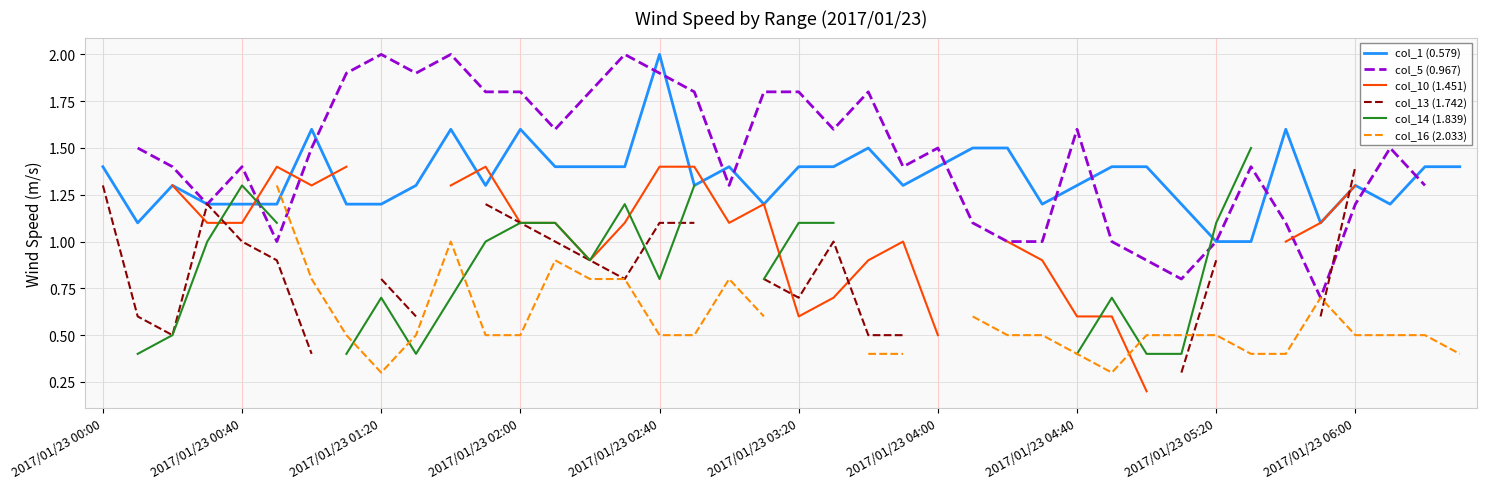

True or false: col_1 (0.579) has a value of 1.8 at 2017/01/23 04:40.

False